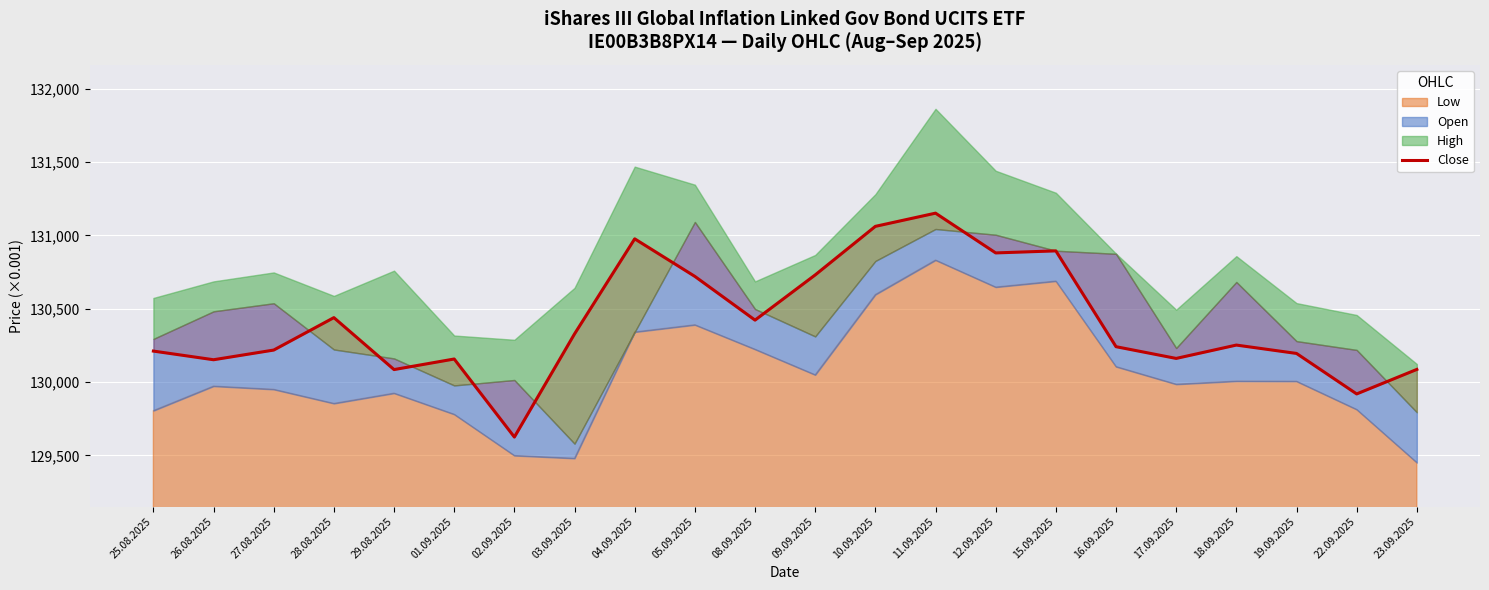

Approximately how many times larger is the value at 22.09.2025 compared to 18.09.2025?

1.0